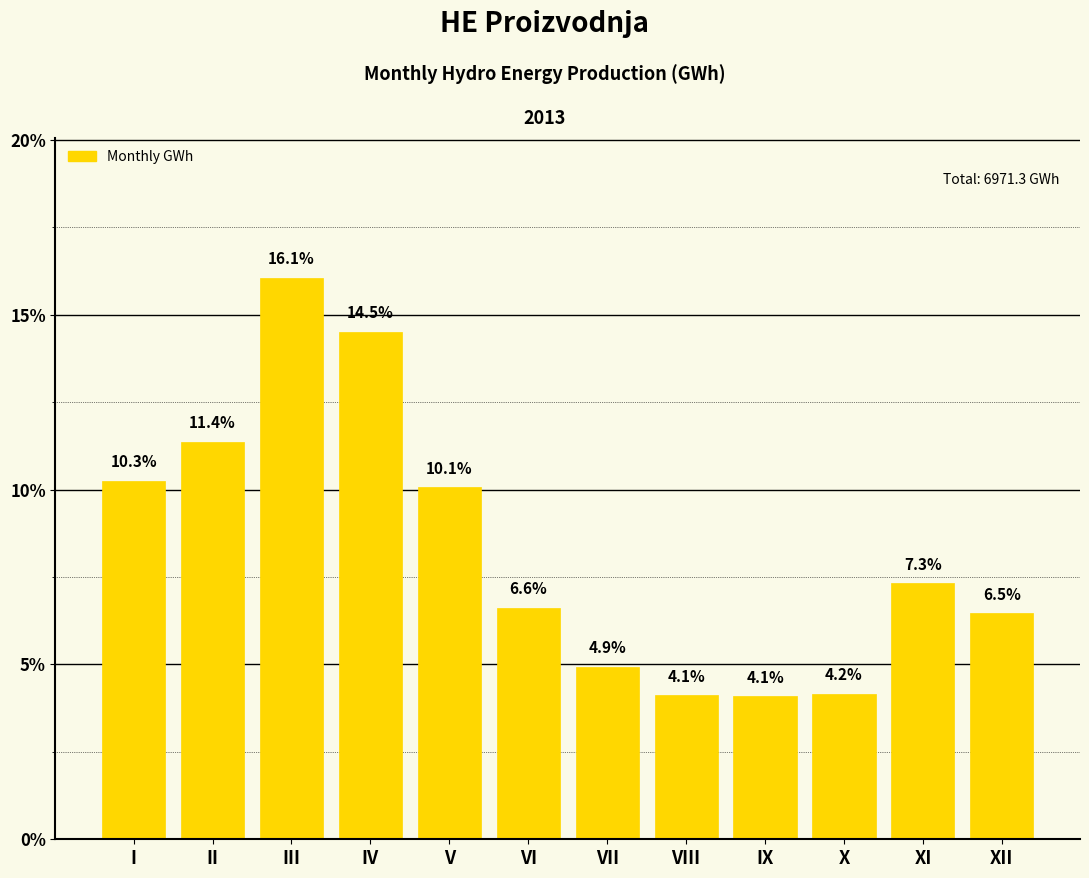

Reading left to right, what are all the values shown in this chart?

10.3	11.4	16.1	14.5	10.1	6.6	4.9	4.1	4.1	4.2	7.3	6.5